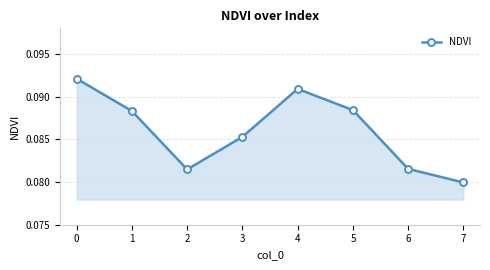

Which category has the lowest value across all series?

7